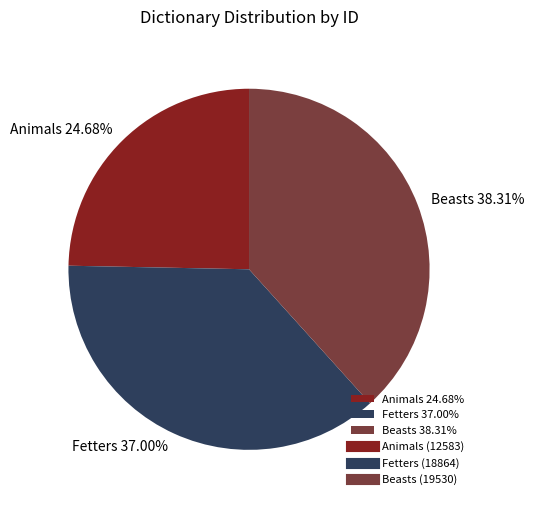

Is there any slice that represents more than half of the pie?

No